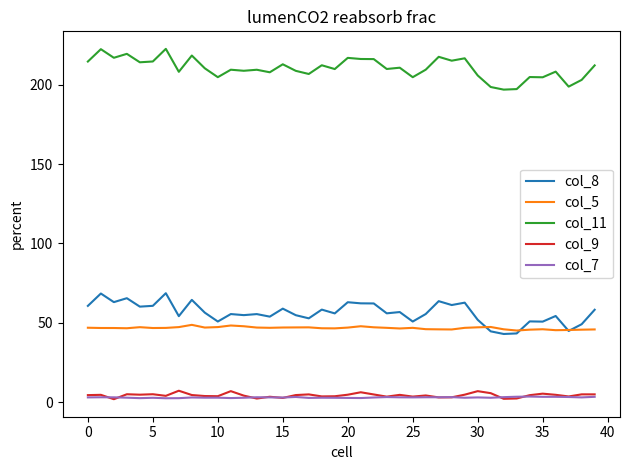

In col_5, how many points are lower than both neighbors (excluding endpoints)?

9